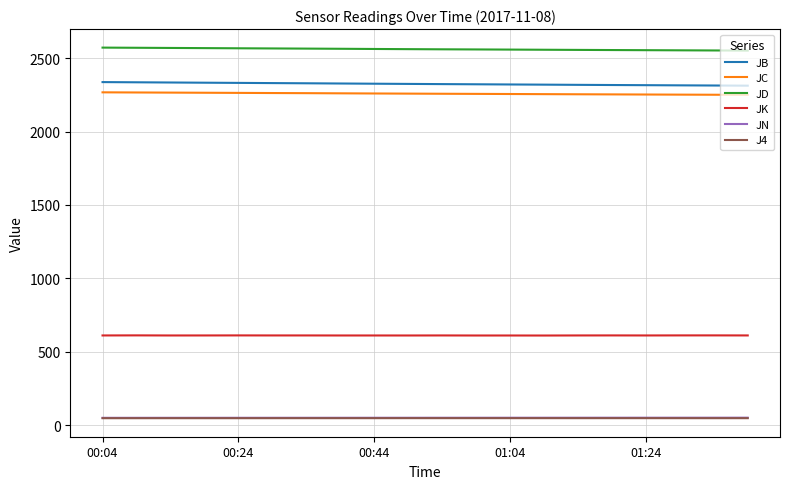

True or false: JC and JD intersect in this chart.

False